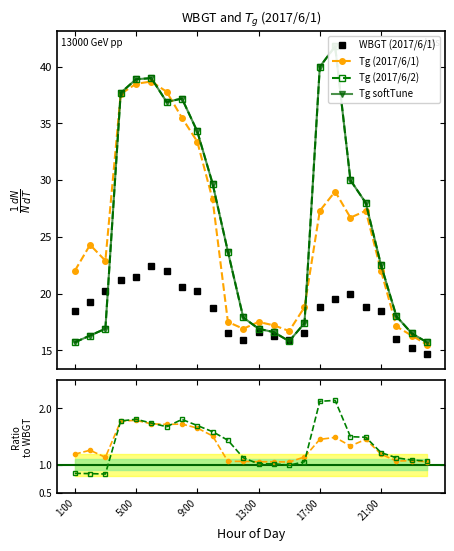

The Tg series shows 31.7 at 21:00. True or false?

False